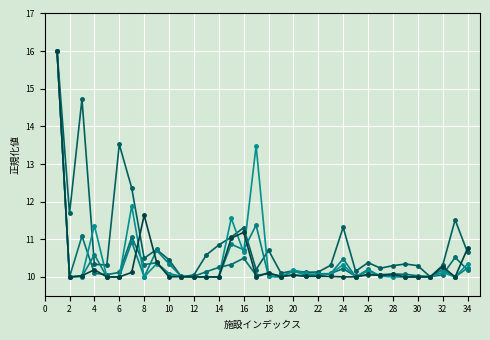

What is the minimum value shown in the chart?

10.0